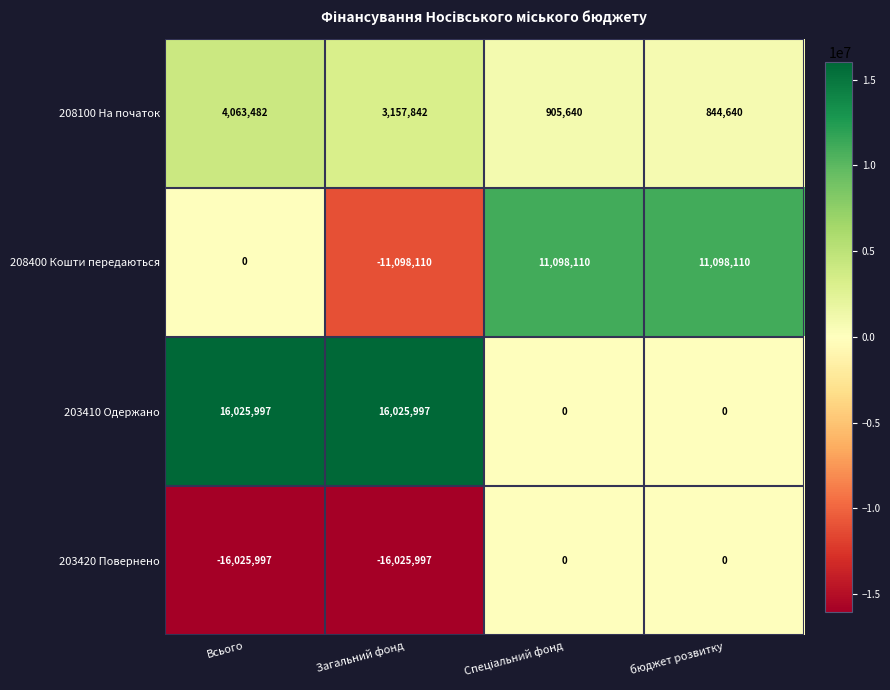

Reading right to left, what are all the values shown in this chart?

208100 На початок: 844640	905640	3157842	4063482
208400 Кошти передаються: 11098110	11098110	-11098110	0
203410 Одержано: 0	0	16025997	16025997
203420 Повернено: 0	0	-16025997	-16025997